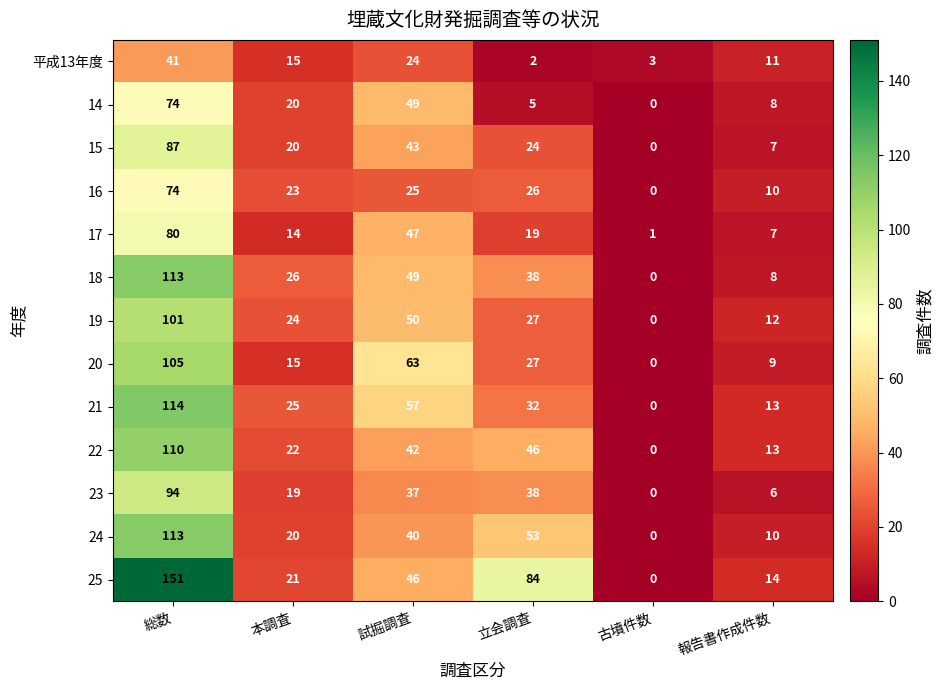

What is the greatest value displayed?

151